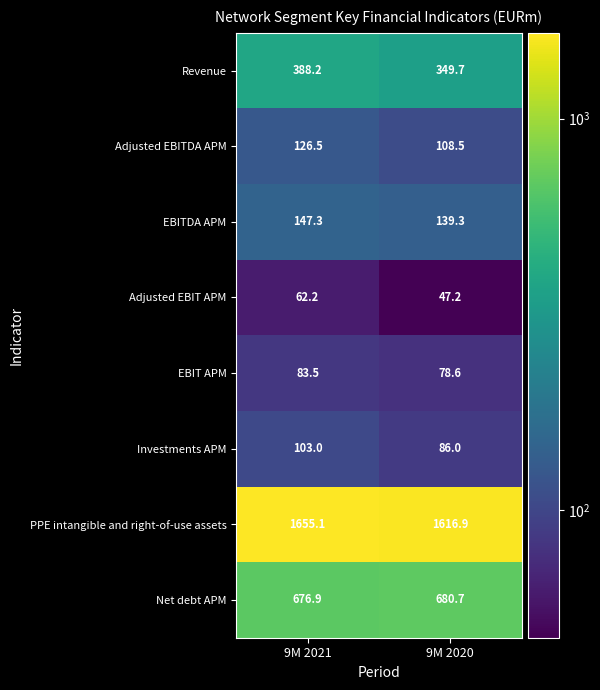

What is the highest value of the Investments APM series?

103.0